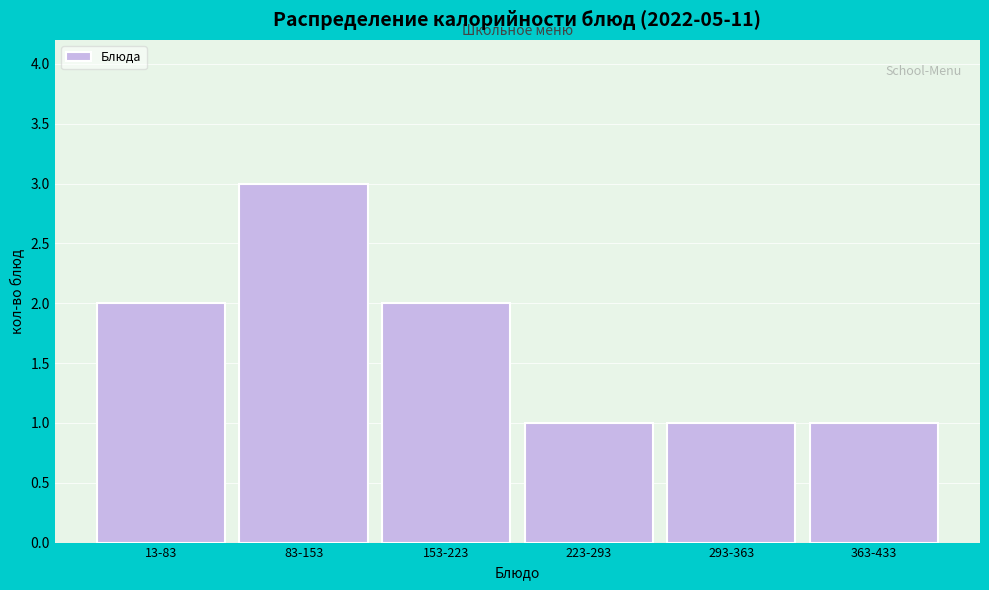

Reading left to right, extract all data points from this chart.

2	3	2	1	1	1